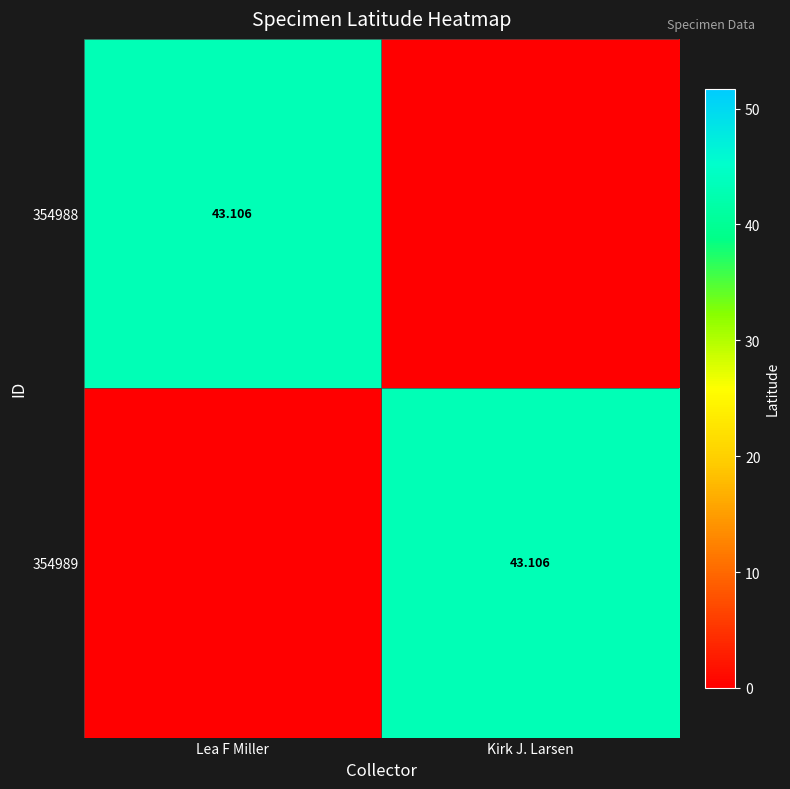

Rank the series by their maximum value, from highest to lowest.

354988, 354989